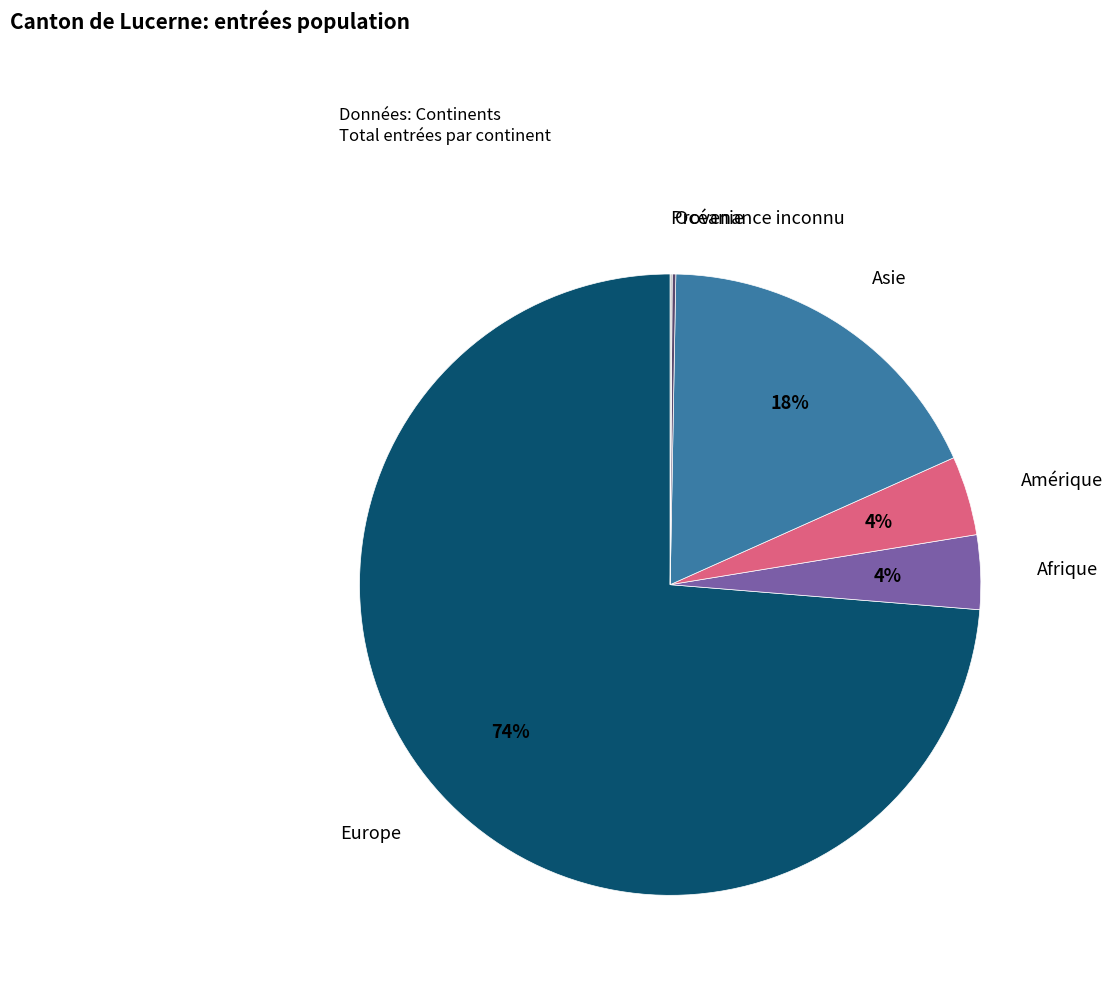

True or false: Europe accounts for 74% of the total.

True